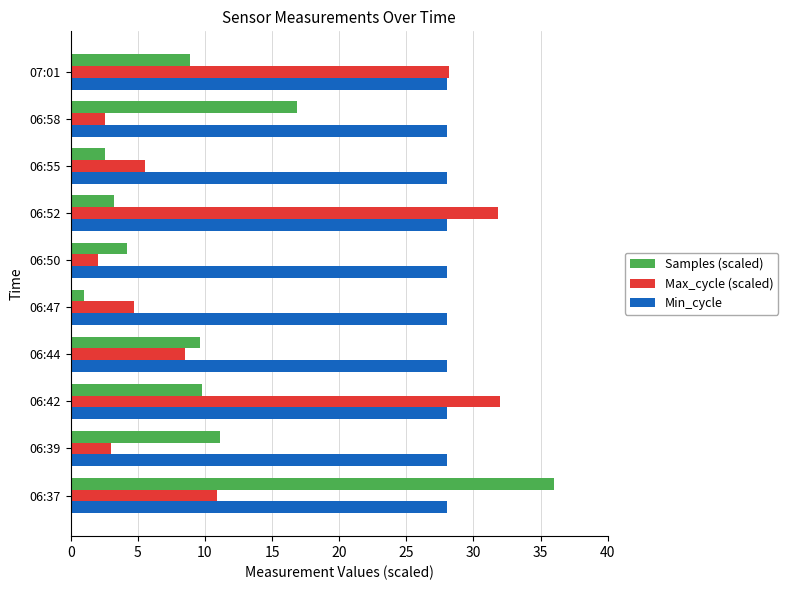

True or false: Samples (scaled) has a value of 2.5 at 06:55.

True